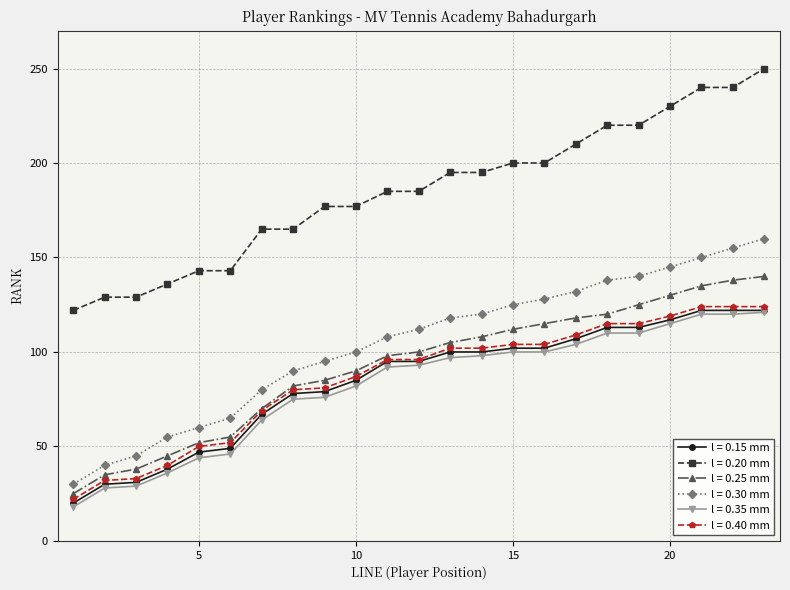

What is the maximum value for l = 0.15 mm?

122